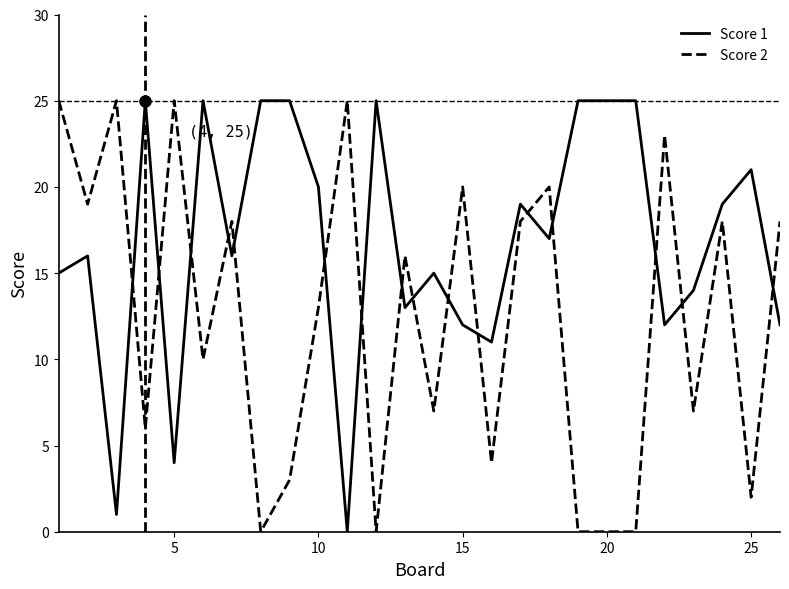

What are all the series names shown in the legend?

Score 1, Score 2